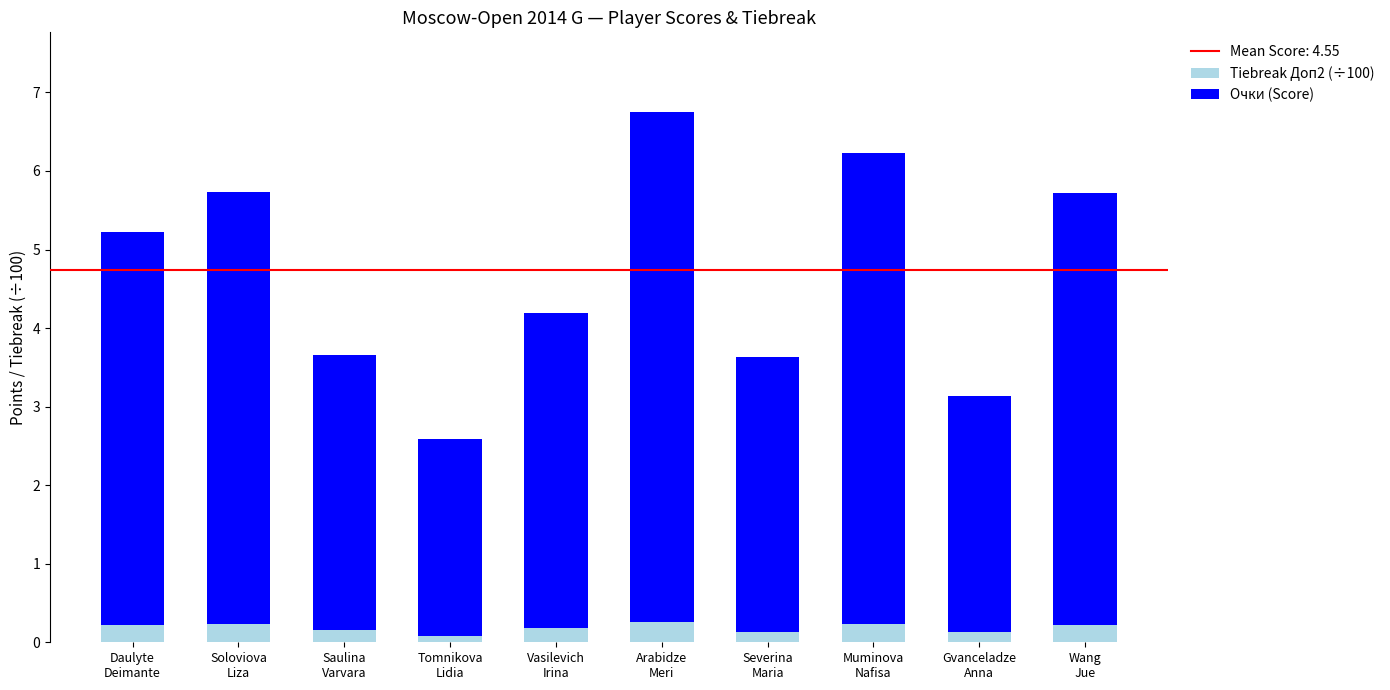

What is the highest value of the Tiebreak Доп2 (÷100) series?

0.3